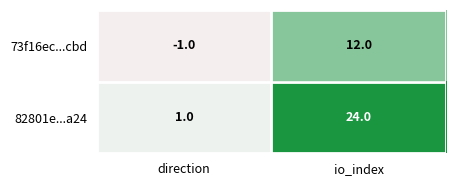

True or false: 82801e...a24 has a value of 1 at direction.

True